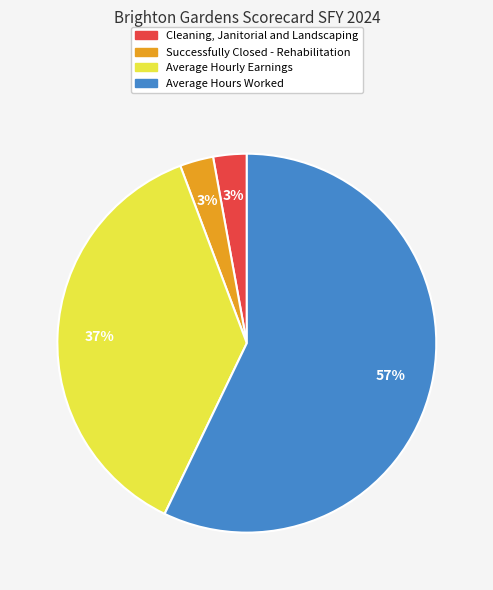

Which category has the biggest portion of the pie?

Average Hours Worked